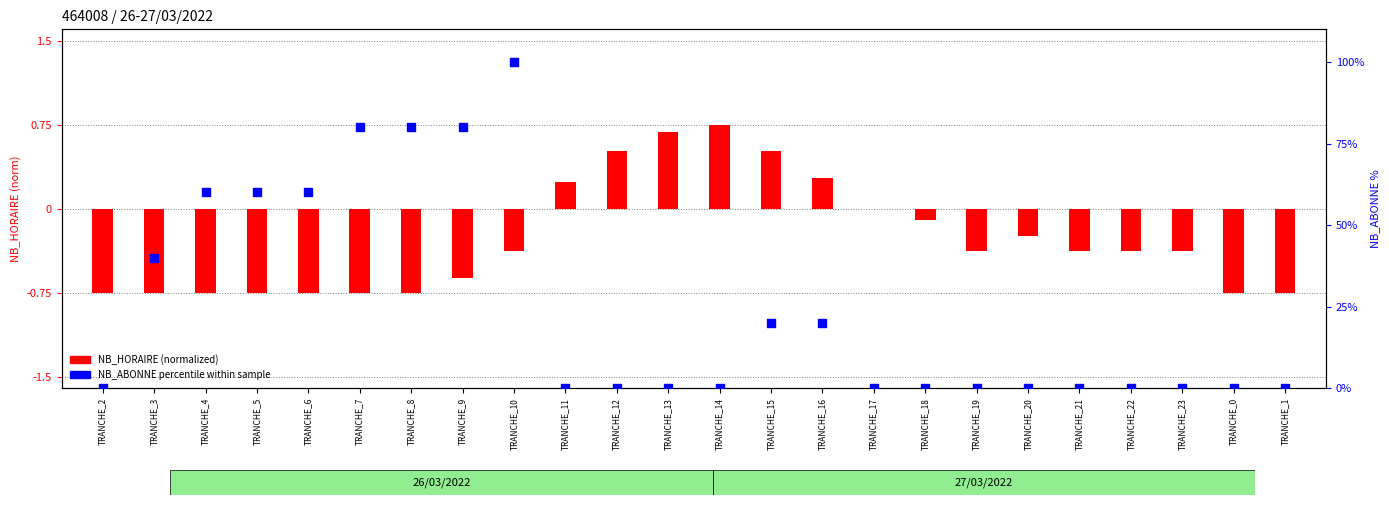

Is the value of NB_ABONNE percentile at TRANCHE_9 greater than the value of NB_HORAIRE (normalized) at TRANCHE_16?

Yes